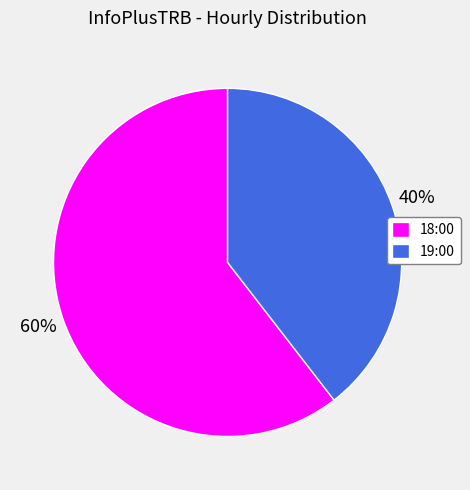

Rank the categories by value from lowest to highest.

19:00, 18:00